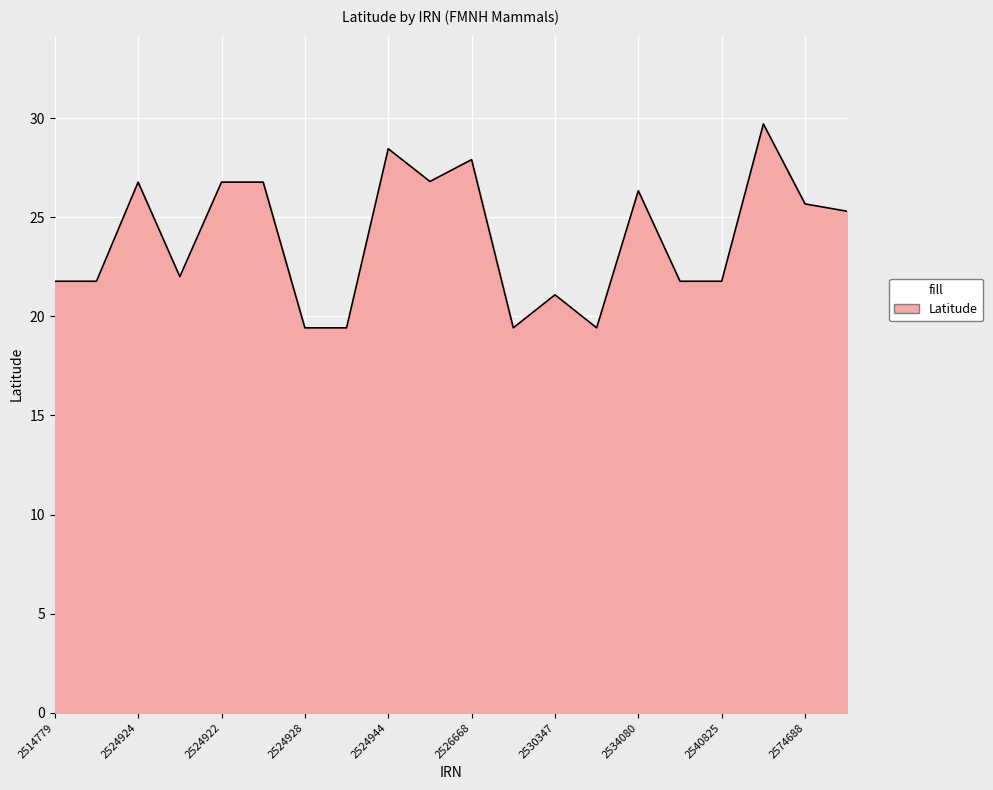

What is the smallest value displayed?

19.4